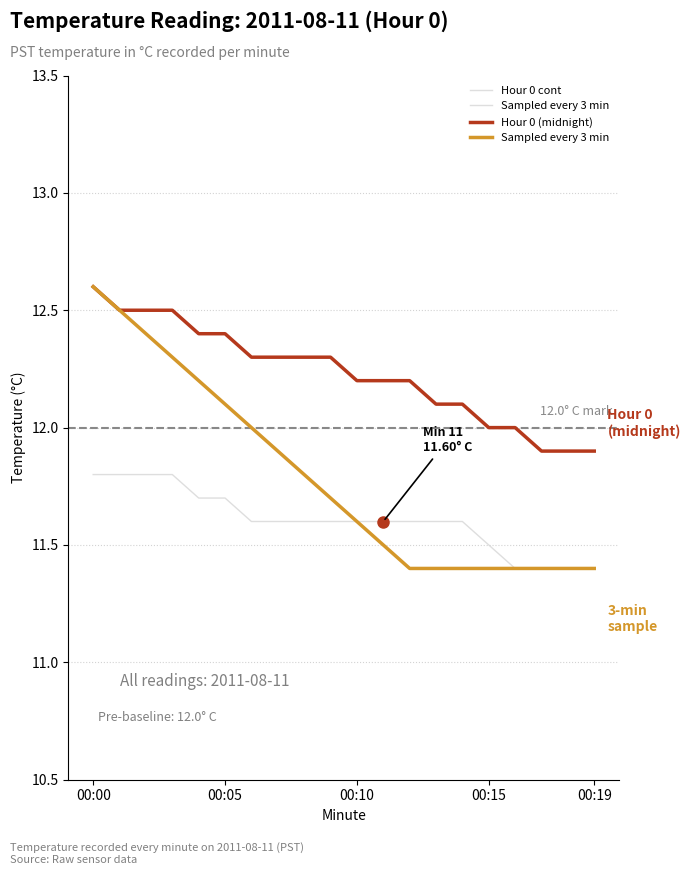

How many lines are shown in the chart?

3